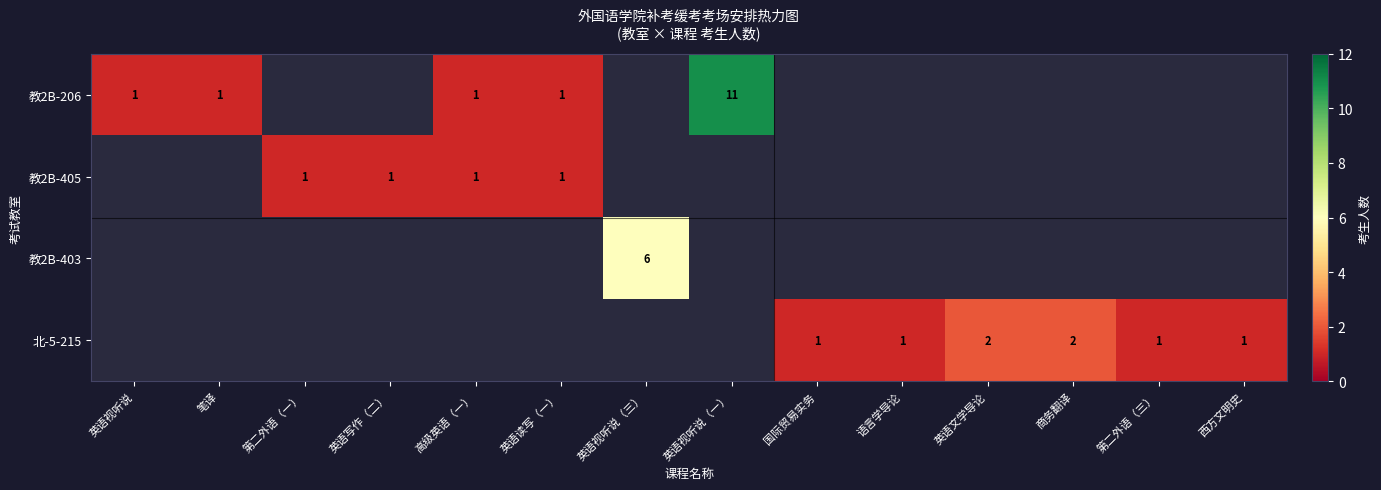

True or false: 教2B-405 has a value of 1 at 英语读写（一）.

True